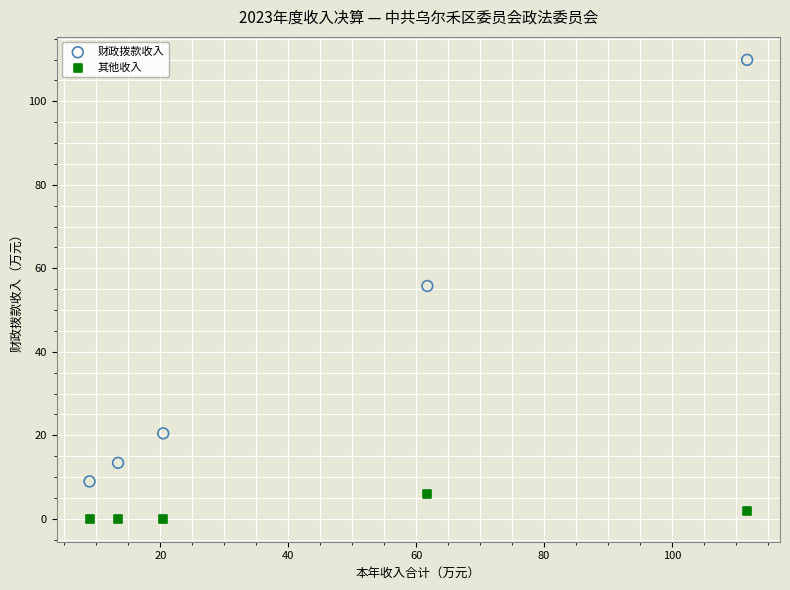

Across all data points, what is the range of X values (max minus min)?

102.8